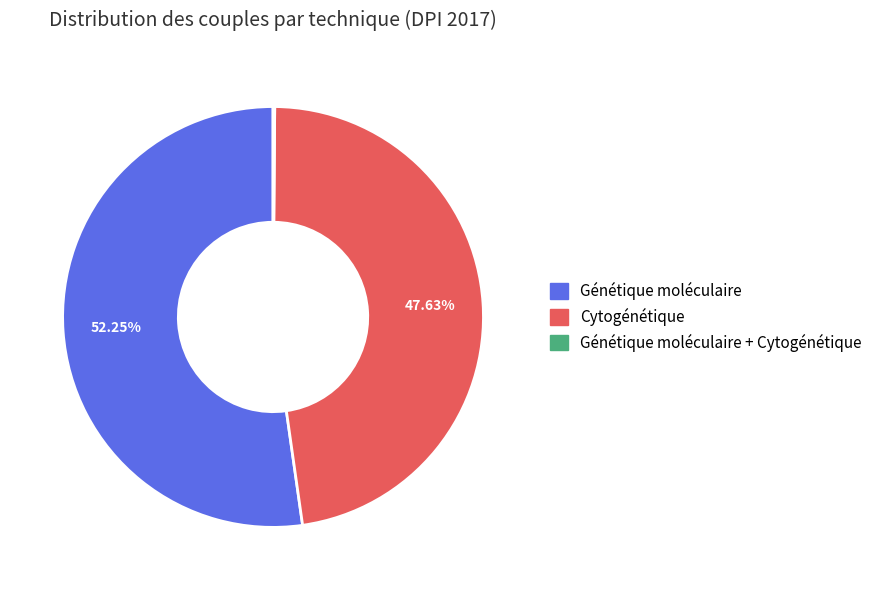

Is there any slice that represents more than half of the pie?

Yes